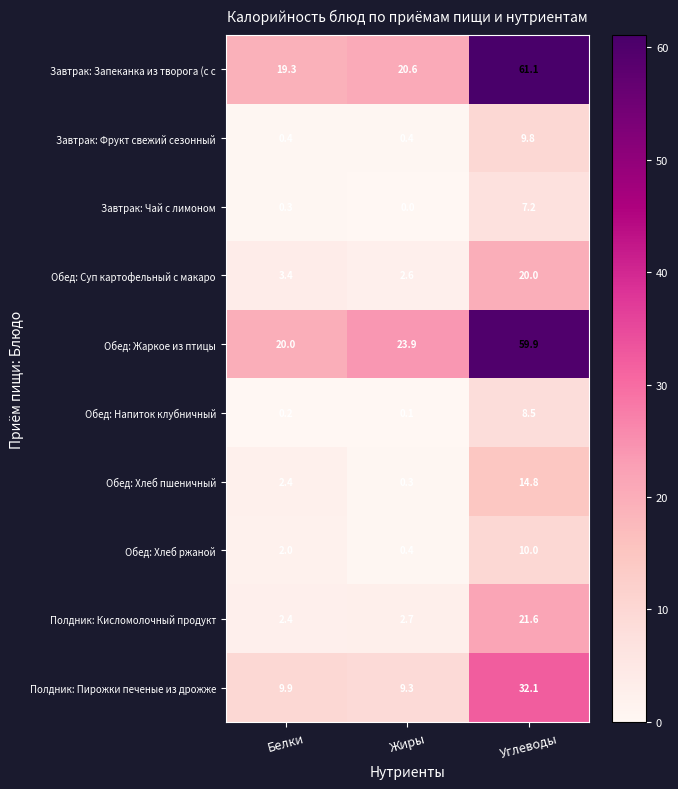

What is the total value across all series at Жиры?

60.3